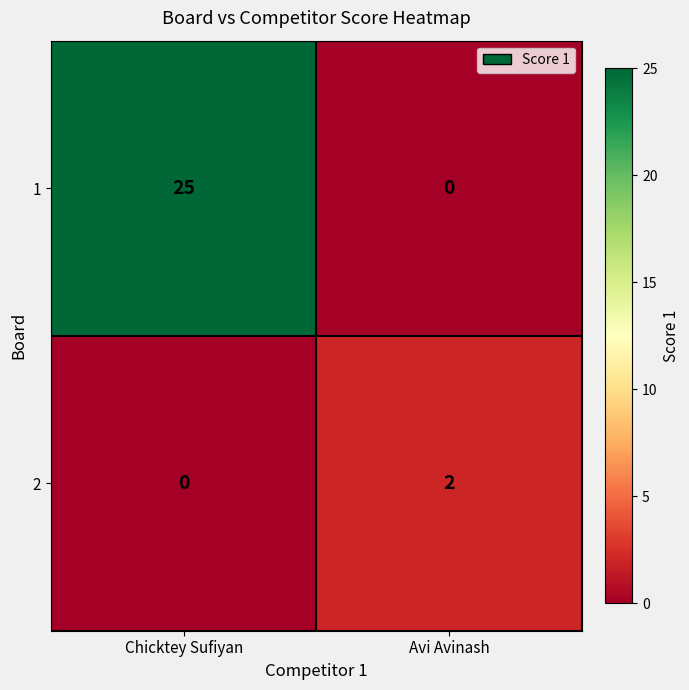

How many series are shown in this chart?

2